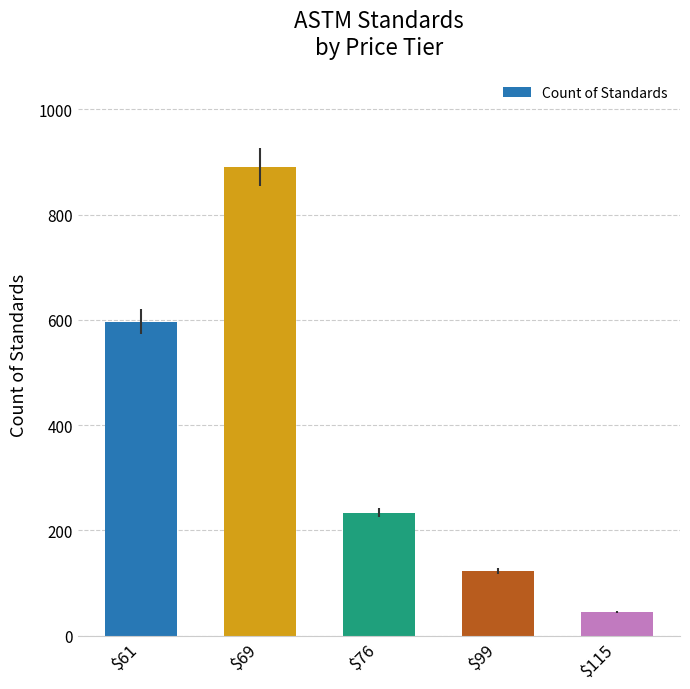

Rank the categories by value from lowest to highest.

$115, $99, $76, $61, $69